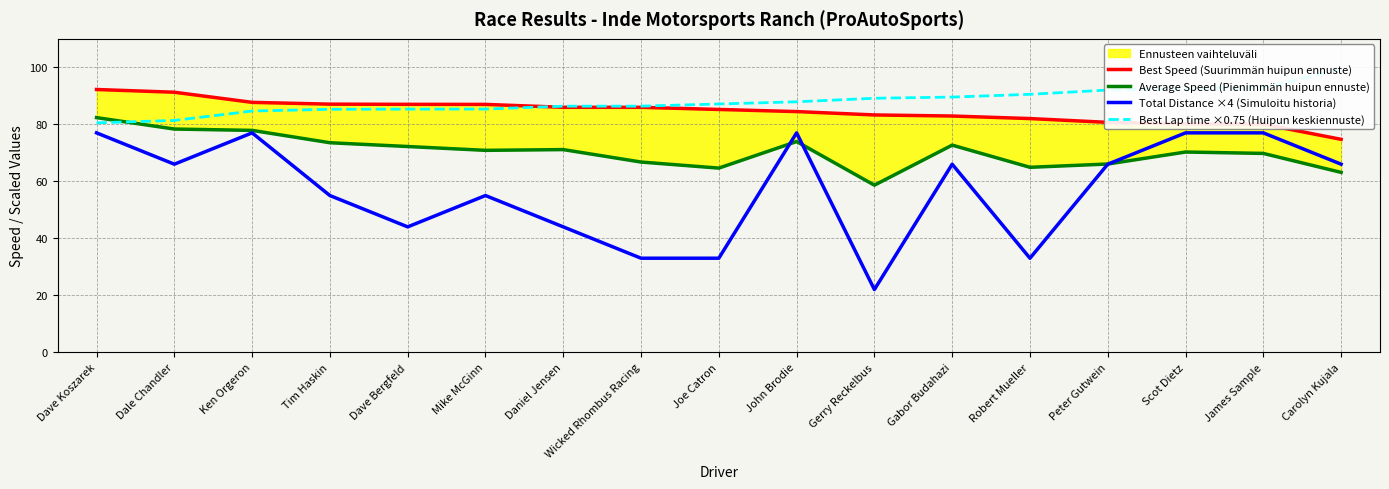

Is the value of Average Speed (Pienimmän huipun ennuste) at Mike McGinn greater than the value of Total Distance ×4 (Simuloitu historia) at Carolyn Kujala?

Yes